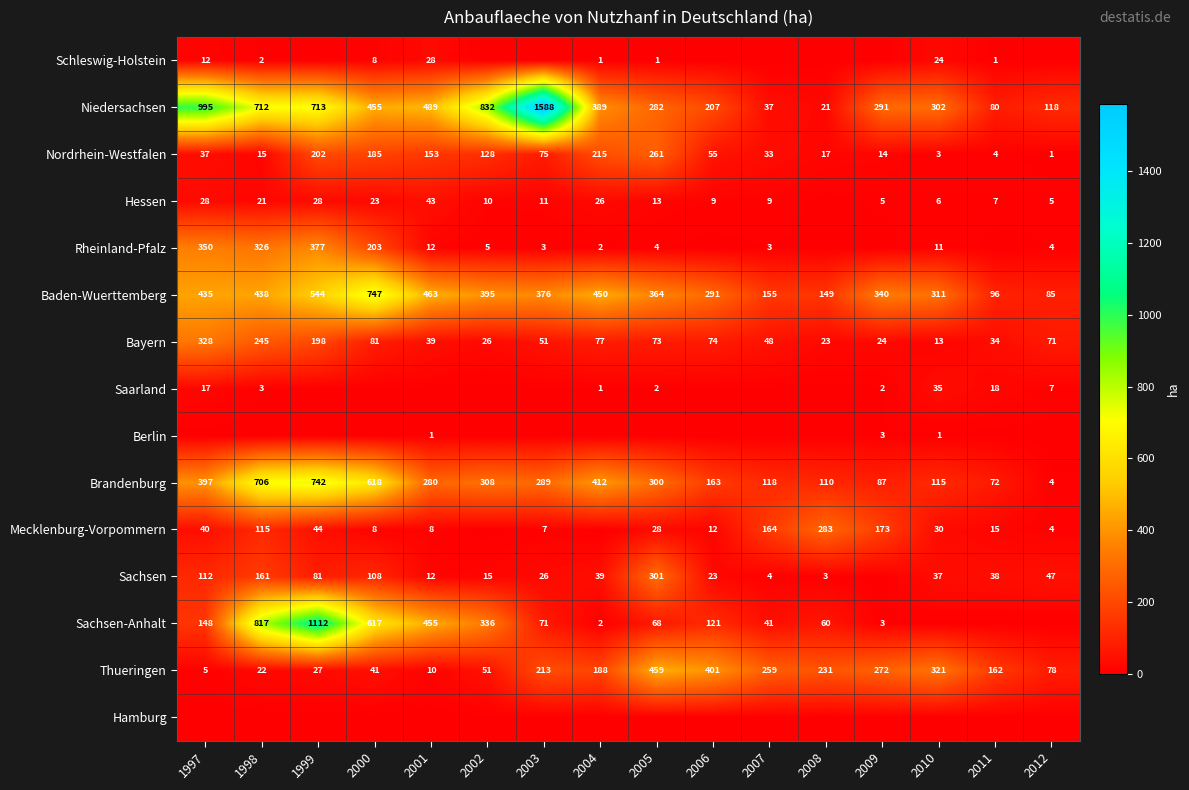

What is the difference between the Sachsen values at 2003 and 1998?

135